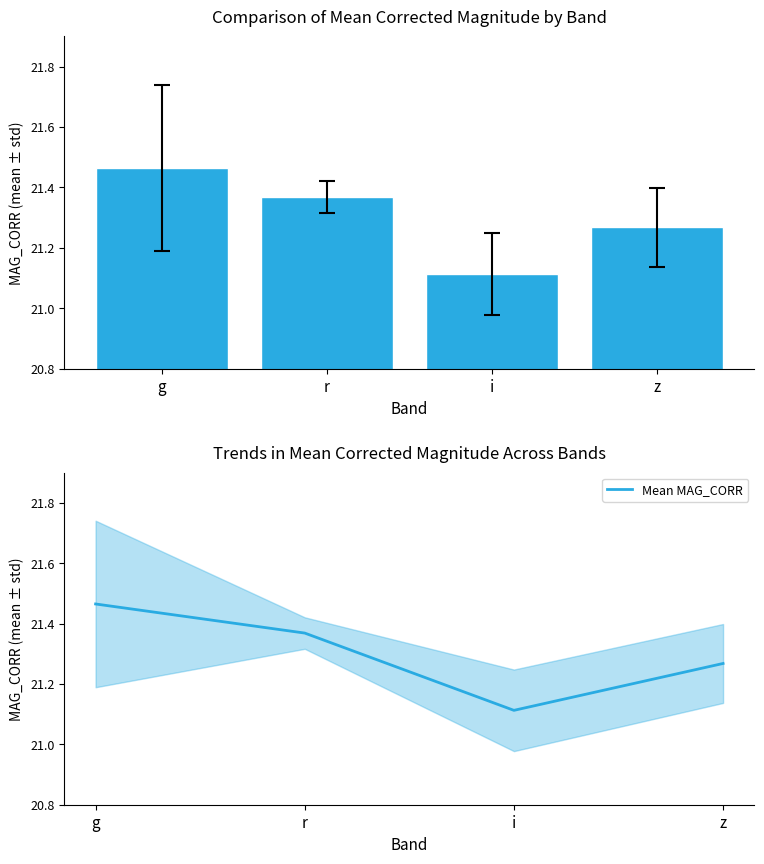

Reading left to right, list all the values displayed in this chart.

MAG_CORR mean: g=21.5	r=21.4	i=21.1	z=21.3
Mean MAG_CORR: g=21.5	r=21.4	i=21.1	z=21.3